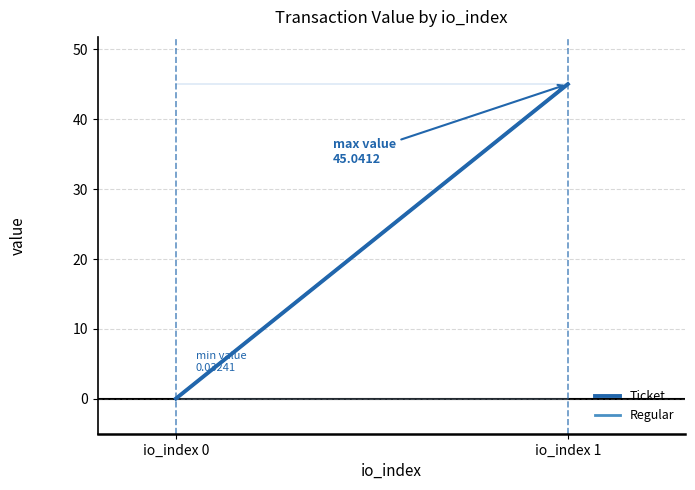

Is it true that Regular equals 0.0 at io_index 0?

False